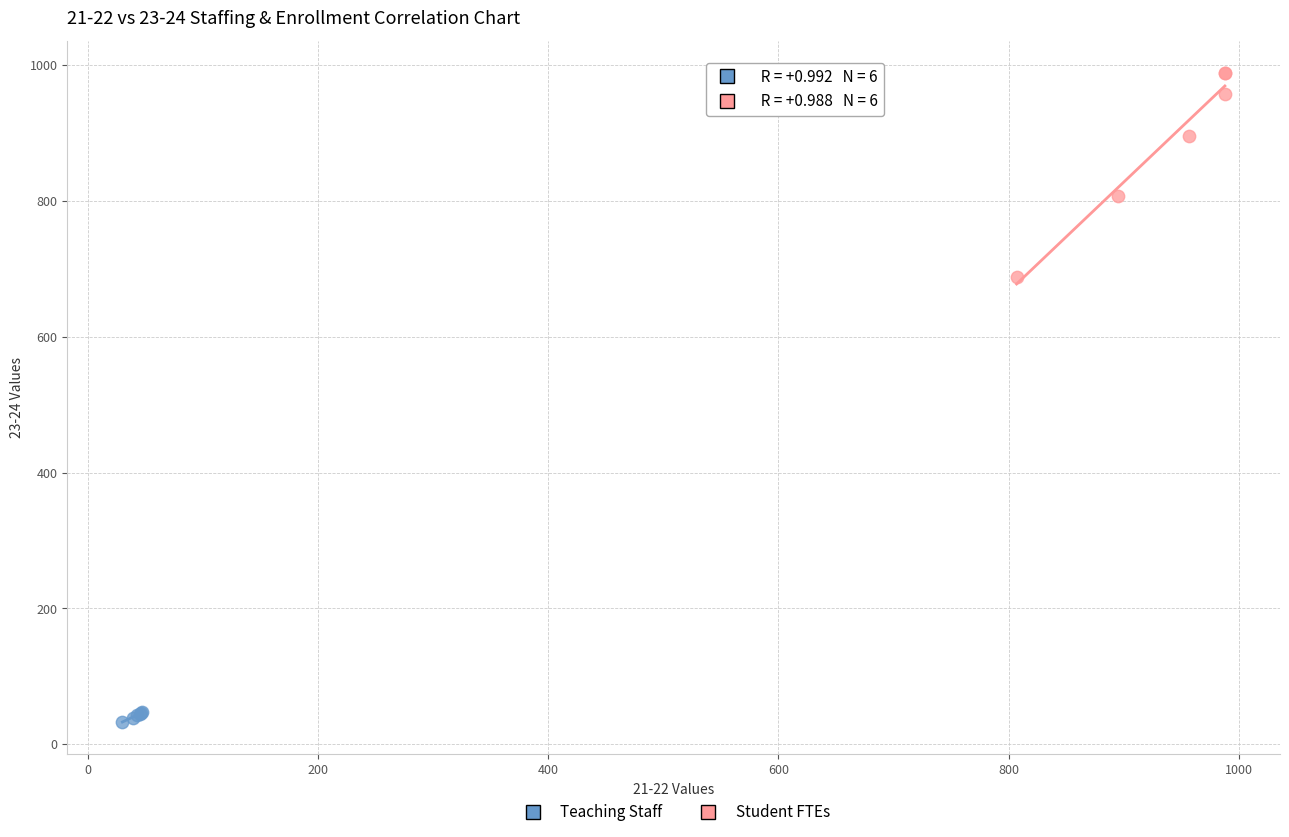

Which series reaches the minimum Y coordinate?

Teaching Staff